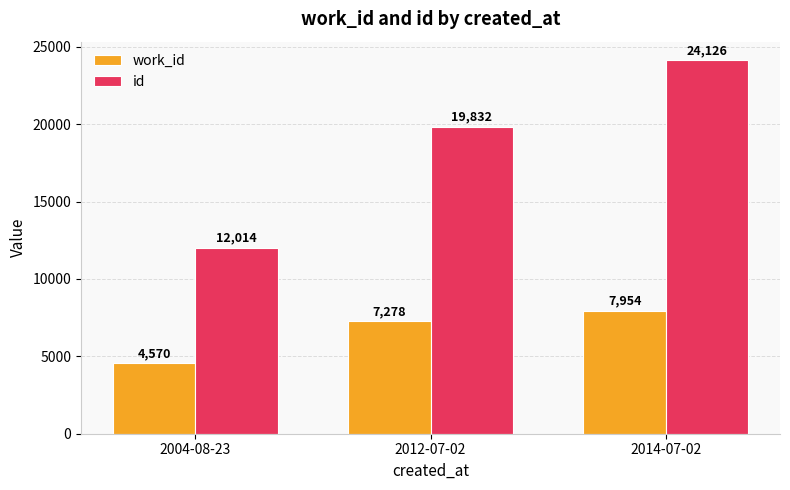

List the series in order of their peak value, lowest first.

work_id, id